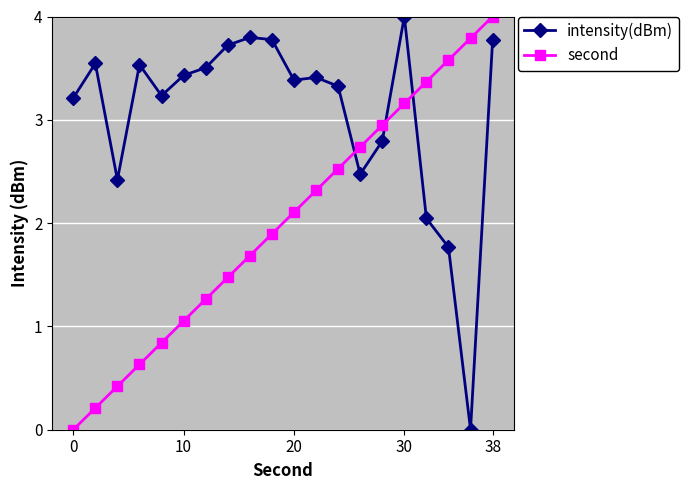

At how many categories does at least one series exceed 2?

20